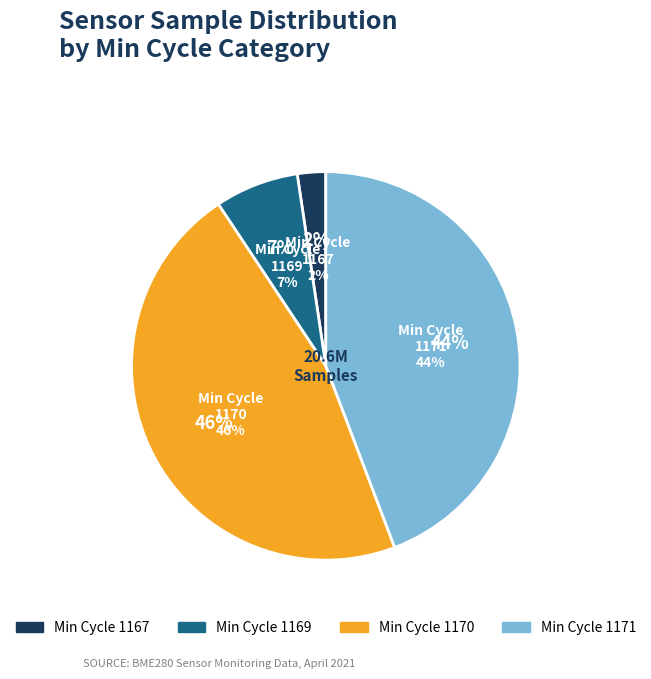

Does 1170 account for over 50% of the chart?

No